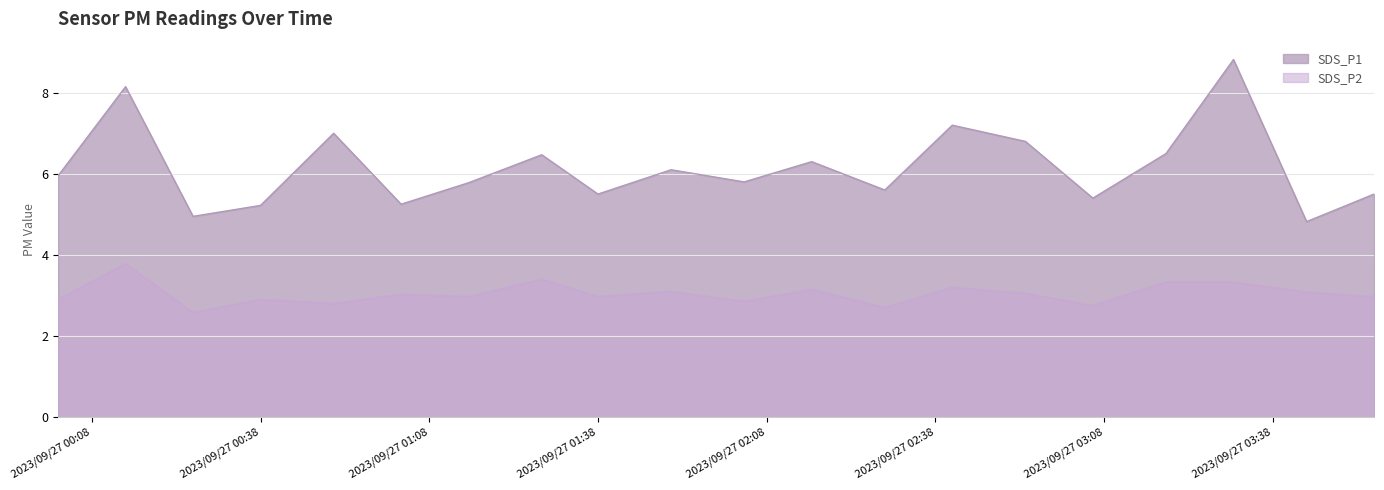

Which series has the largest range (max minus min)?

SDS_P1